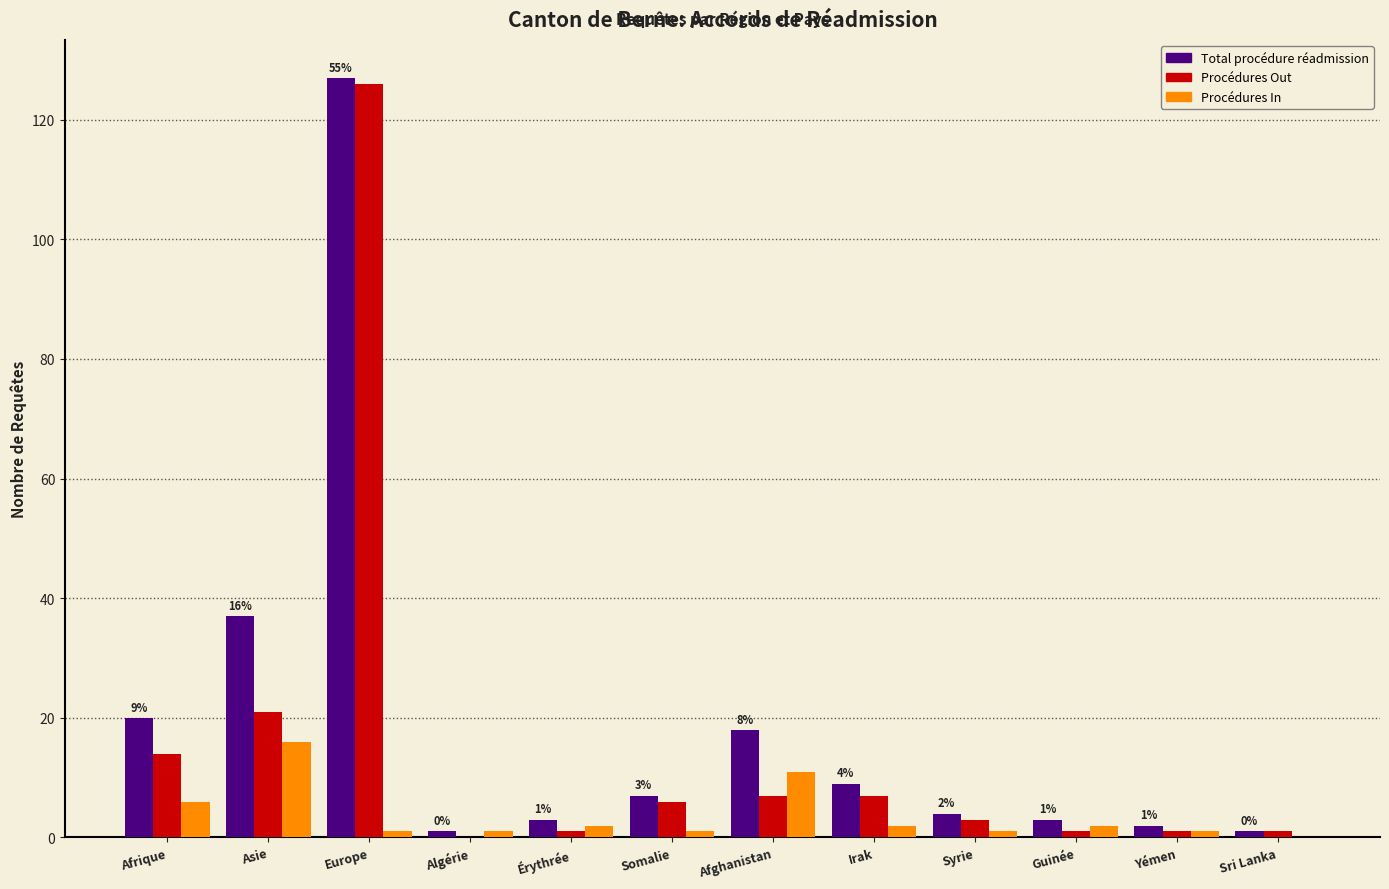

At which label is Total procédure réadmission closest to 64?

Asie